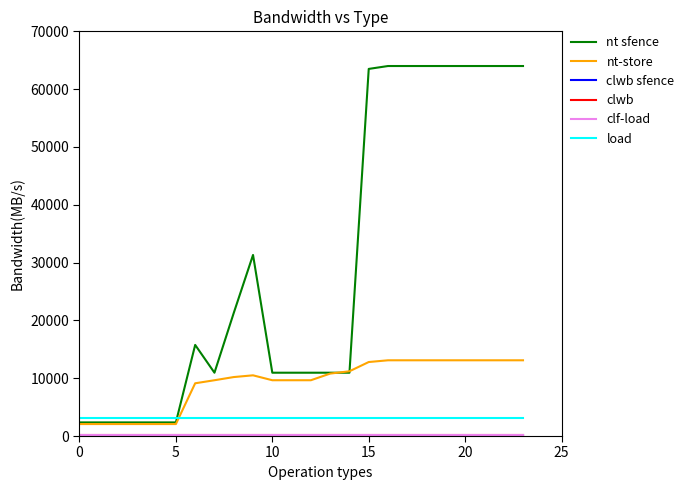

Which series has the widest spread of values?

nt sfence